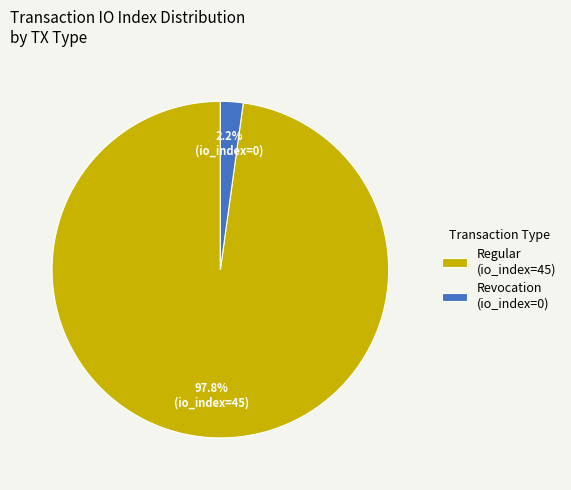

What percentage do Regular (io_index=45) and Revocation (io_index=0) together represent?

100.0%